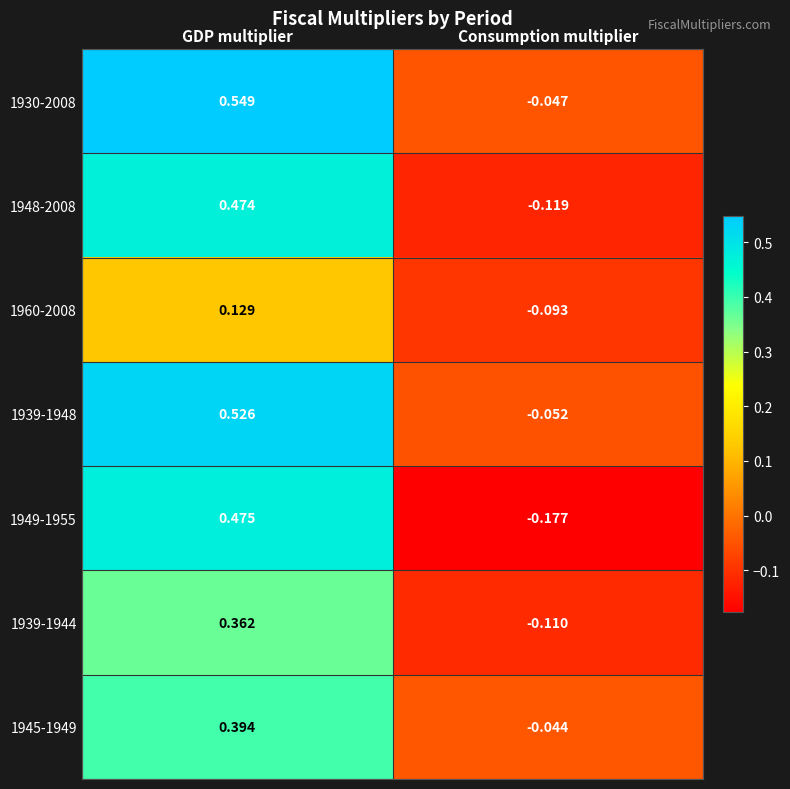

At which label is 1948-2008 closest to 0?

Consumption multiplier